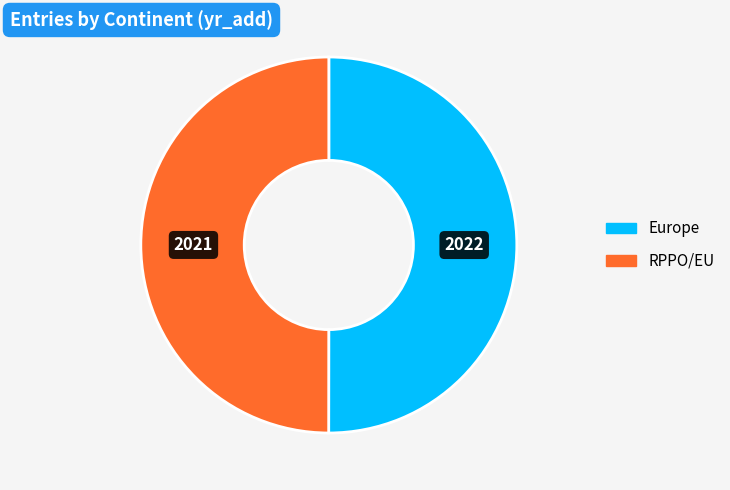

Is the sum of Europe and RPPO/EU greater than half?

Yes